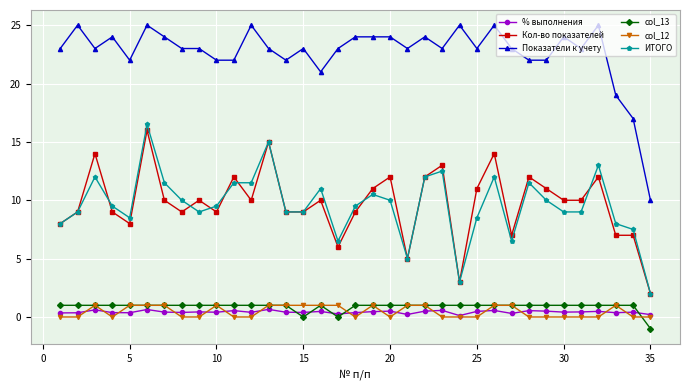

What is the smallest value displayed?

-1.0